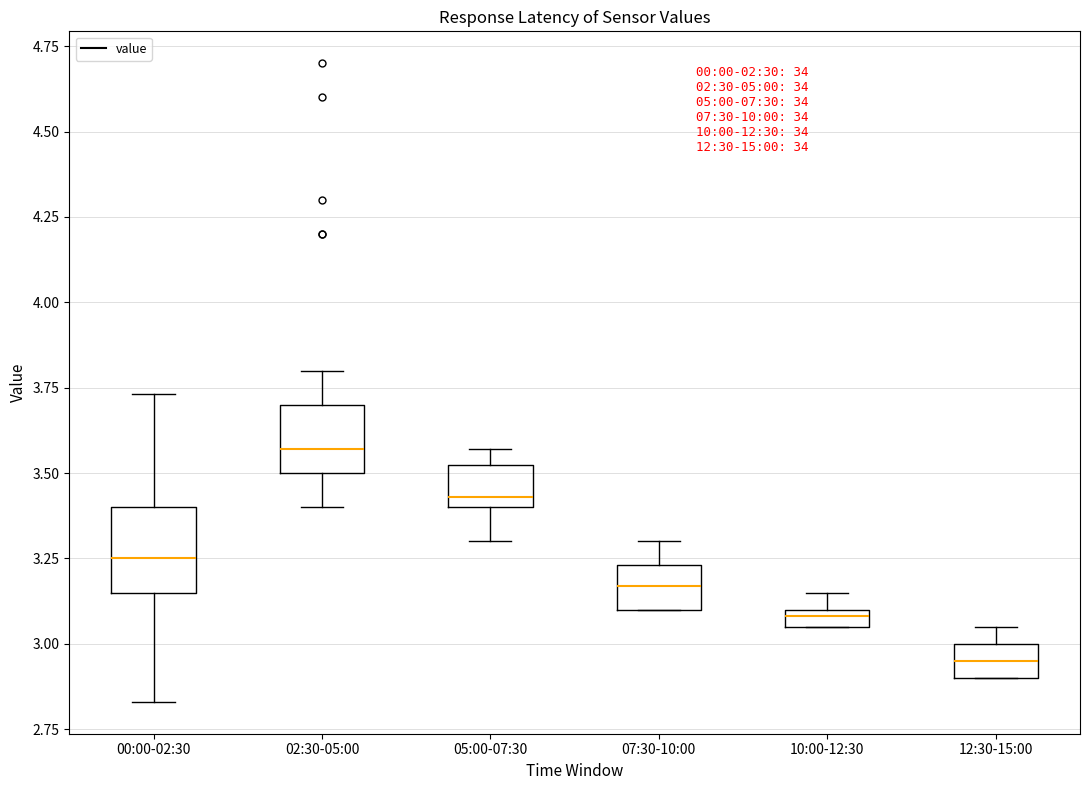

Where is the upper edge of the box for 12:30-15:00 on the y-axis? The values are not printed on the chart, so give them approximately, as read against the axis.

3.00